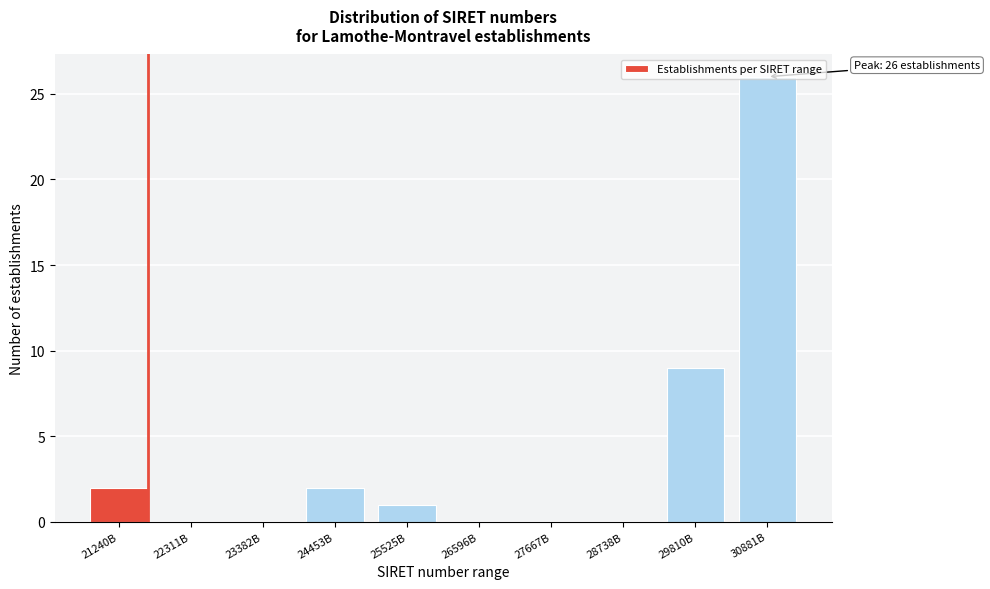

At which label is the value closest to 13?

29810B